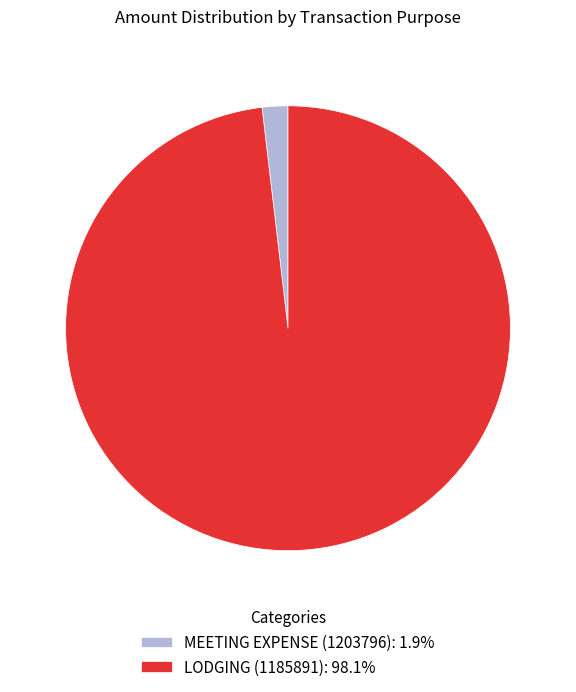

Do LODGING (1185891) and MEETING EXPENSE (1203796) together represent more than half of the pie?

Yes